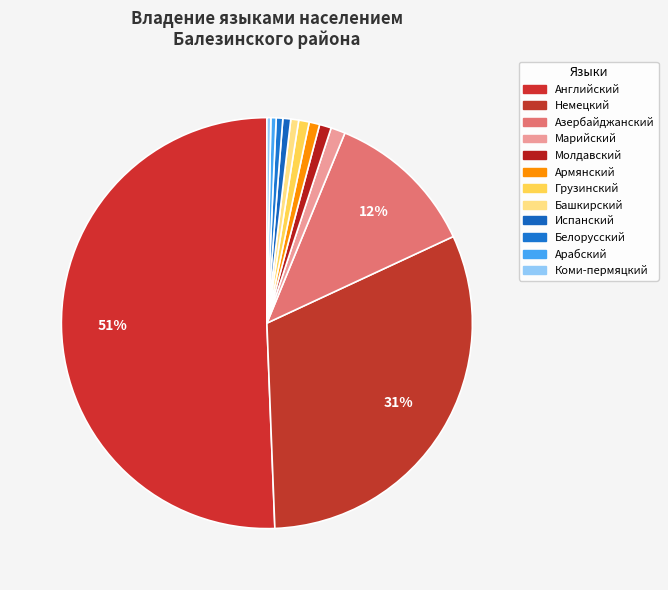

To the nearest percent, what is the combined percentage of Немецкий and Марийский?

32%